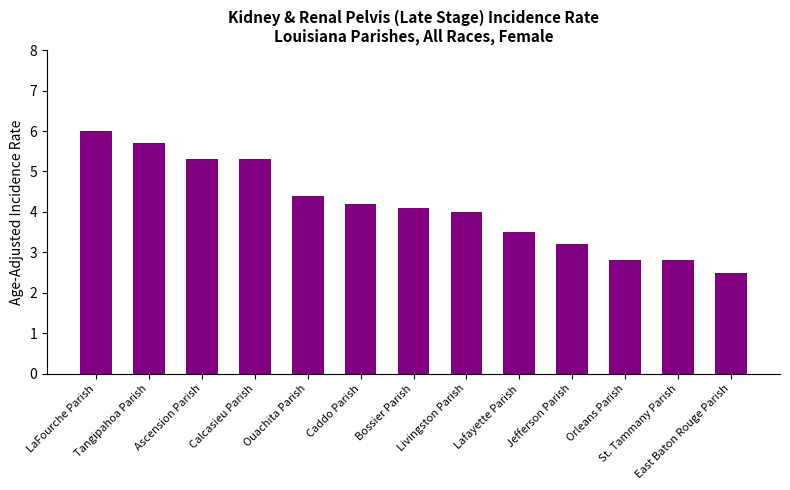

What is the difference between the values at Ouachita Parish and Caddo Parish?

0.2